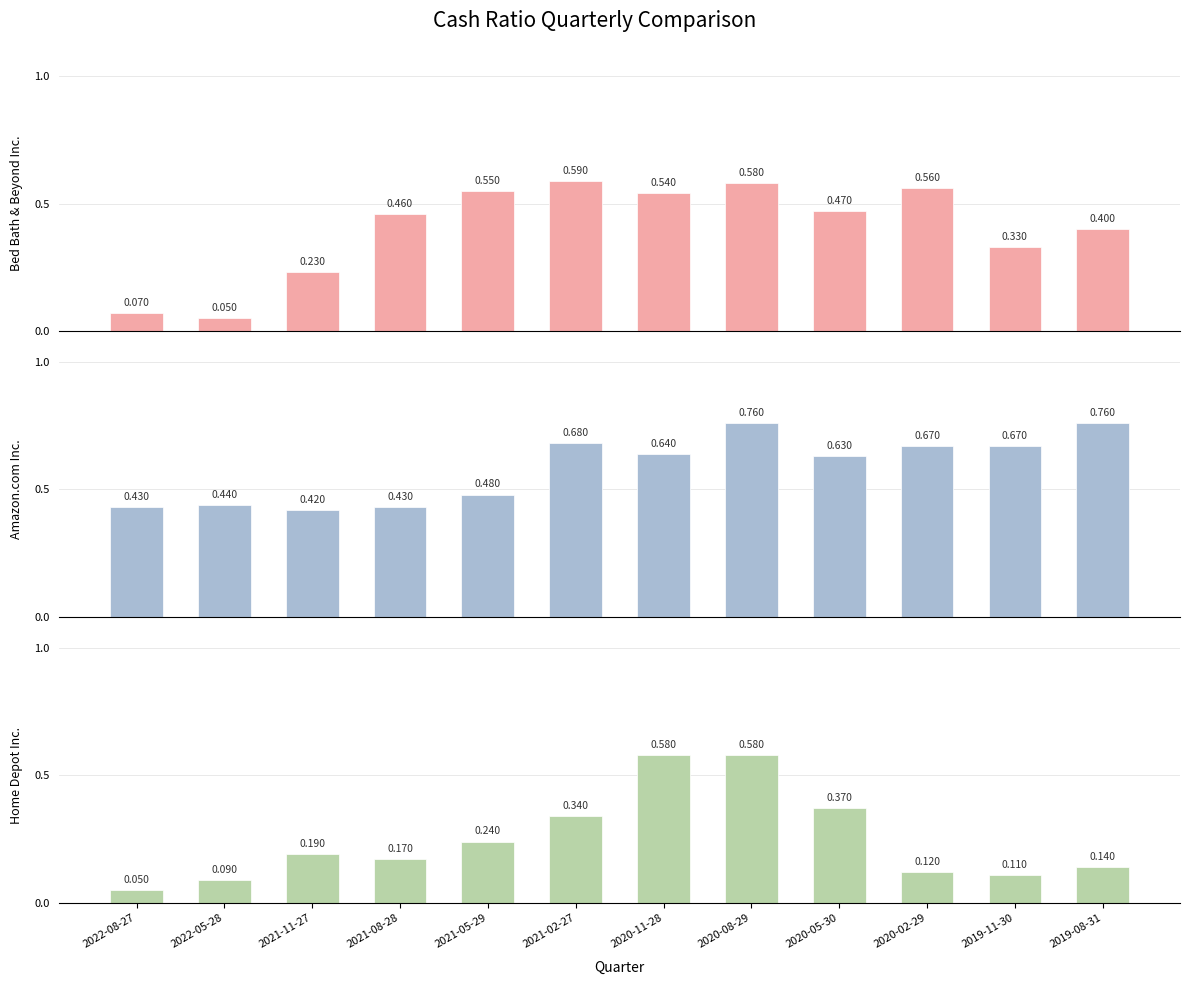

Where is Home Depot Inc. nearest to the value 0?

2022-08-27